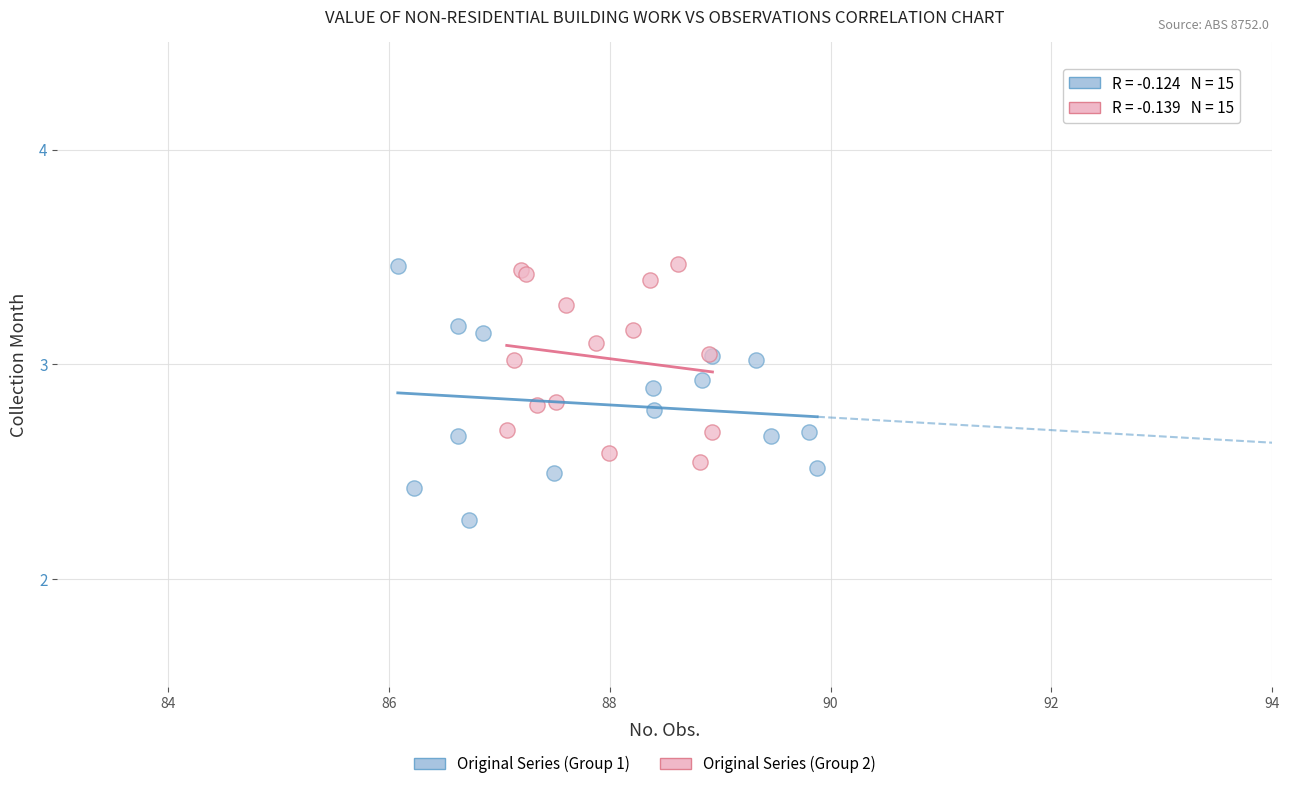

Which series has the widest spread of Y values?

Original Series (Group 1)